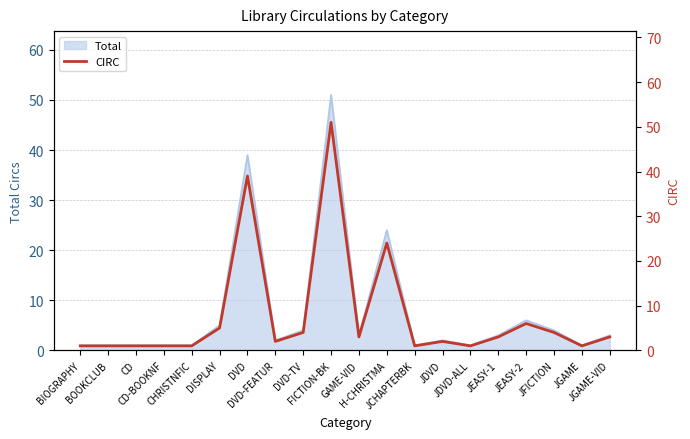

Reading left to right, list all the values displayed in this chart.

BIOGRAPHY=1	BOOKCLUB=1	CD=1	CD-BOOKNF=1	CHRISTNFIC=1	DISPLAY=5	DVD=39	DVD-FEATUR=2	DVD-TV=4	FICTION-BK=51	GAME-VID=3	H-CHRISTMA=24	JCHAPTERBK=1	JDVD=2	JDVD-ALL=1	JEASY-1=3	JEASY-2=6	JFICTION=4	JGAME=1	JGAME-VID=3